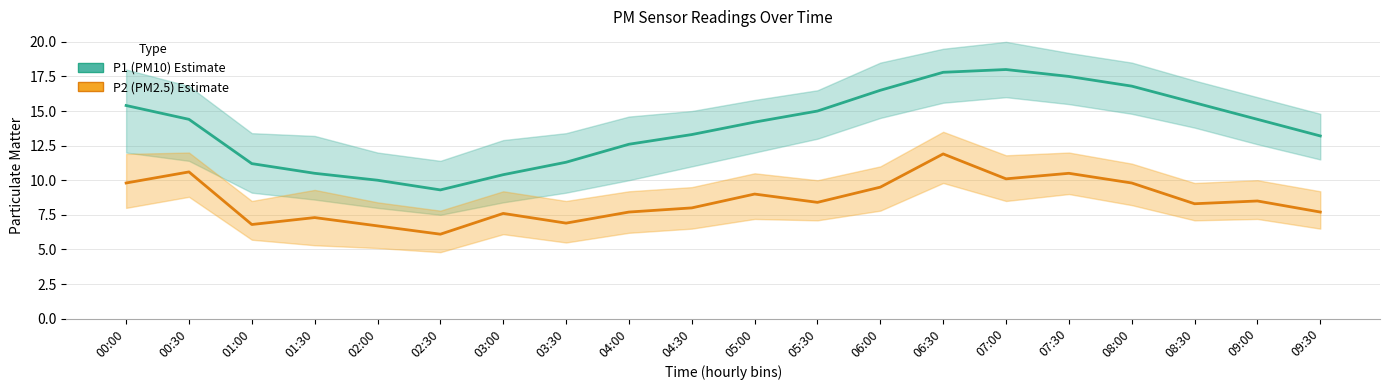

True or false: P2 (PM2.5) and P1 (PM10) intersect in this chart.

False